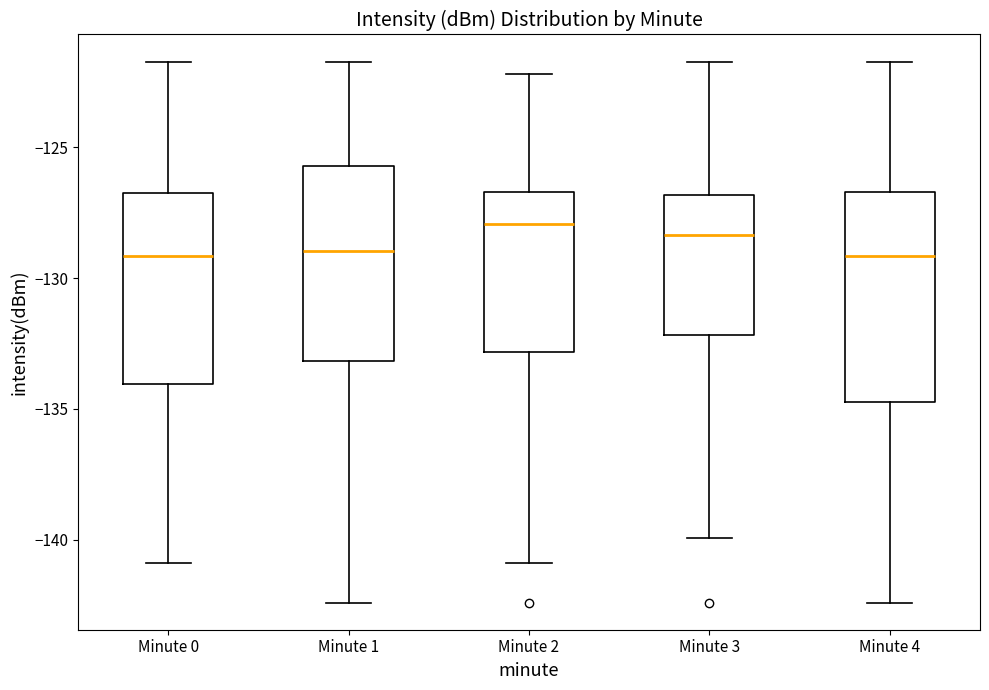

Reading left to right, transcribe this box plot: for each box, give where its median line is, the range the box spans, and where its two whiskers end, as read against the y-axis. The values are not printed on the chart, so give them approximately, as read against the axis.

Minute 0: median -129.0, box -134.0 to -127.0, whiskers -141.0 to -121.5
Minute 1: median -129.0, box -133.0 to -125.5, whiskers -142.5 to -121.5
Minute 2: median -128.0, box -133.0 to -126.5, whiskers -141.0 to -122.0
Minute 3: median -128.5, box -132.0 to -127.0, whiskers -140.0 to -121.5
Minute 4: median -129.0, box -134.5 to -126.5, whiskers -142.5 to -121.5